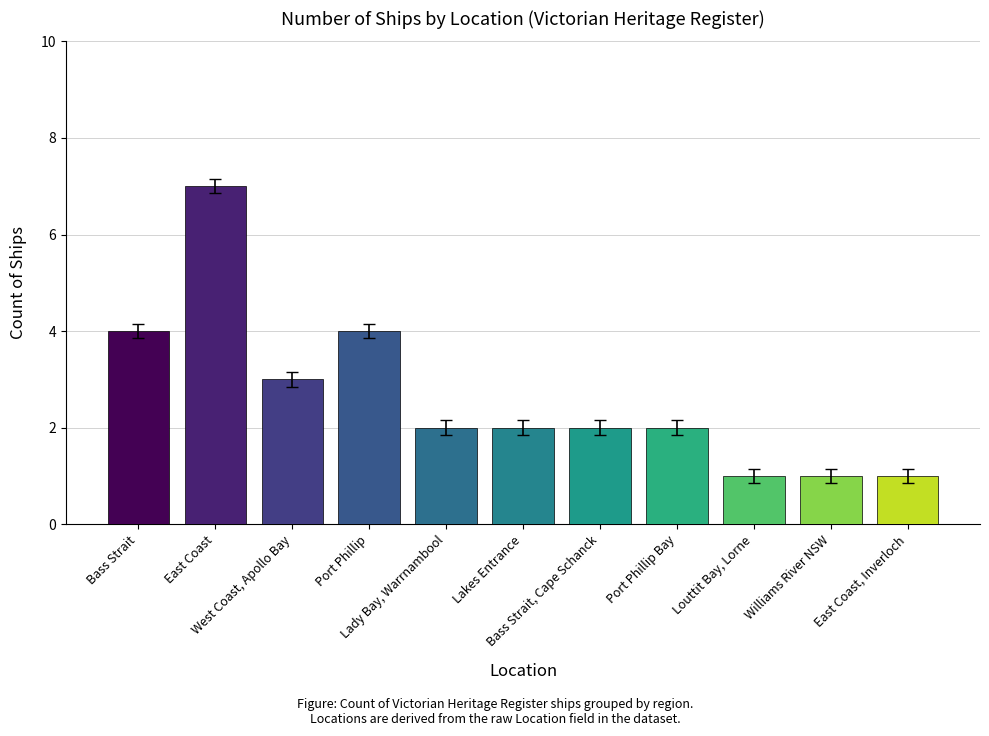

Does the chart contain any negative values?

No